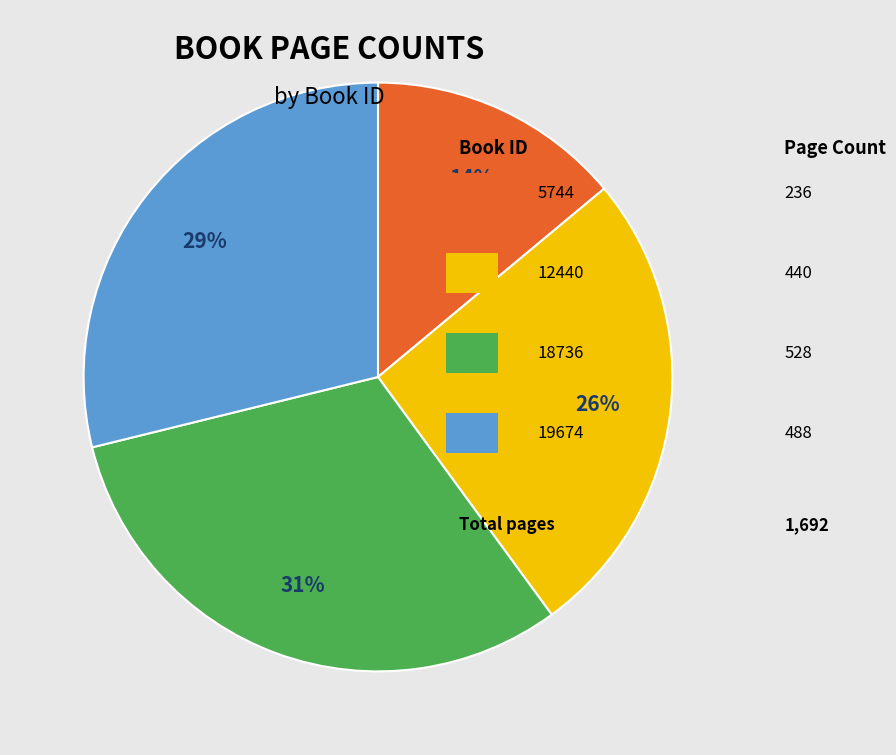

Is there a majority slice in this chart?

No